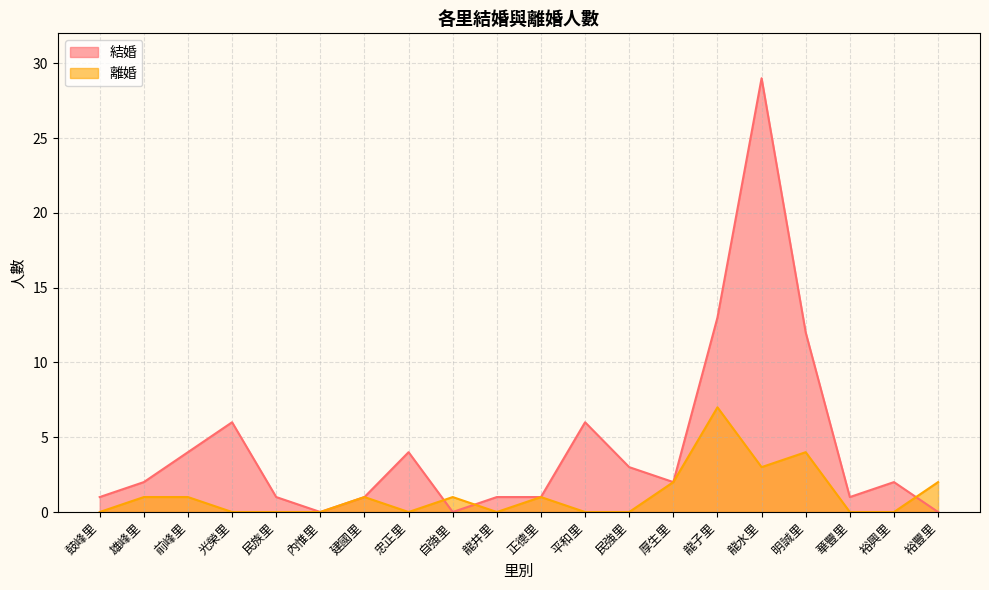

Which series has the largest total across all categories?

結婚